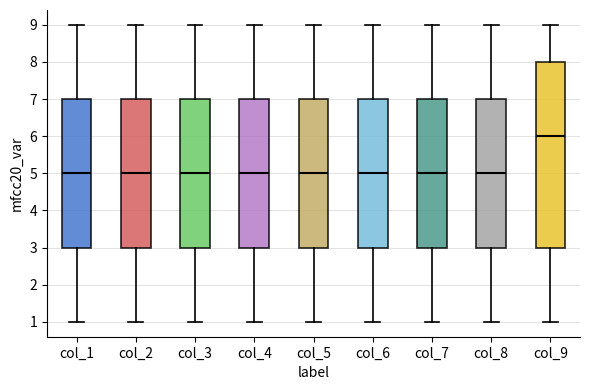

Reading left to right, transcribe this box plot: for each box, give where its median line is, the range the box spans, and where its two whiskers end, as read against the y-axis. The values are not printed on the chart, so give them approximately, as read against the axis.

col_1: median 5, box 3 to 7, whiskers 1 to 9
col_2: median 5, box 3 to 7, whiskers 1 to 9
col_3: median 5, box 3 to 7, whiskers 1 to 9
col_4: median 5, box 3 to 7, whiskers 1 to 9
col_5: median 5, box 3 to 7, whiskers 1 to 9
col_6: median 5, box 3 to 7, whiskers 1 to 9
col_7: median 5, box 3 to 7, whiskers 1 to 9
col_8: median 5, box 3 to 7, whiskers 1 to 9
col_9: median 6, box 3 to 8, whiskers 1 to 9